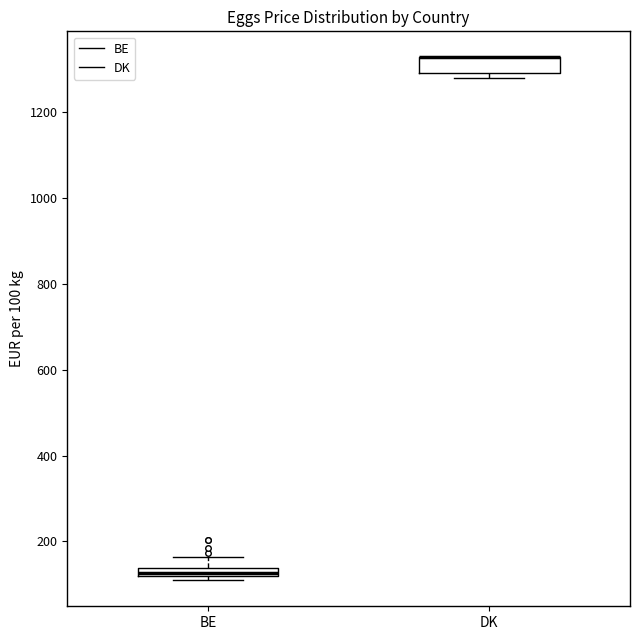

Where is the lower edge of the box for DK on the y-axis? The values are not printed on the chart, so give them approximately, as read against the axis.

1300